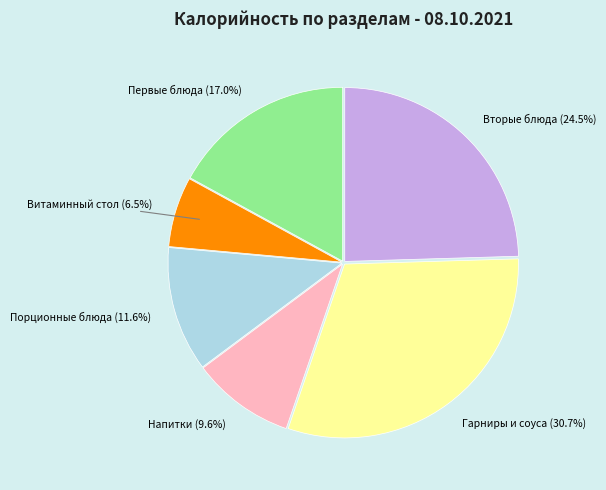

How many segments does this pie chart have?

6